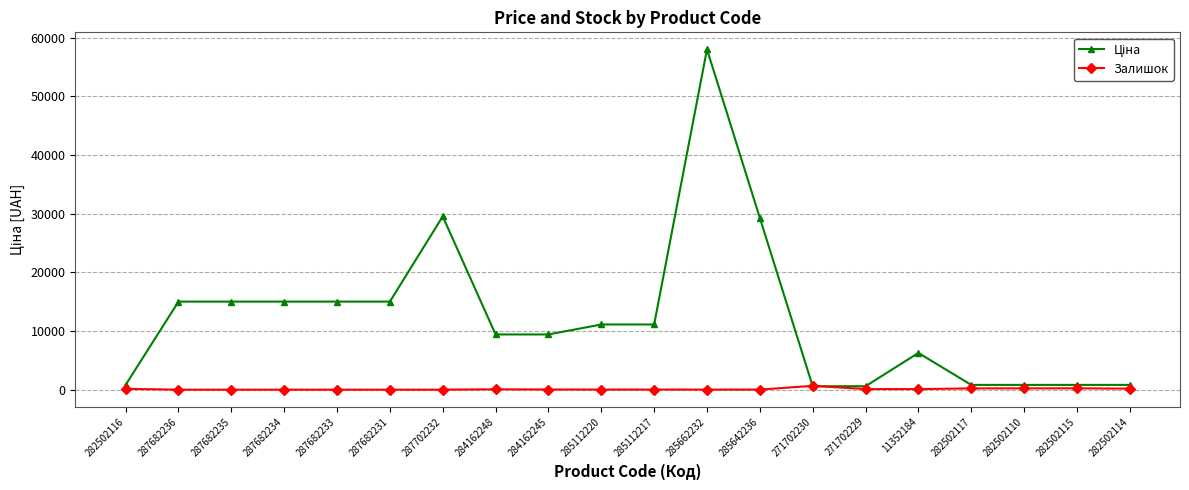

What is the approximate value of Залишок at 282502110?

219.0